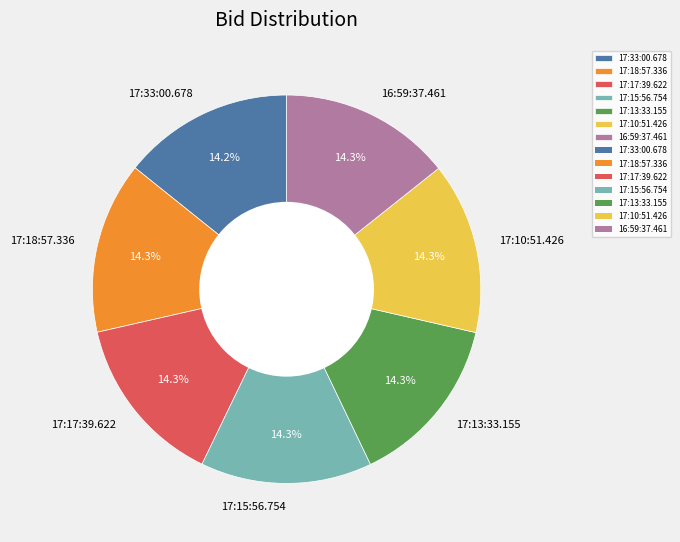

To the nearest percent, what percentage of the pie is 17:33:00.678?

14%